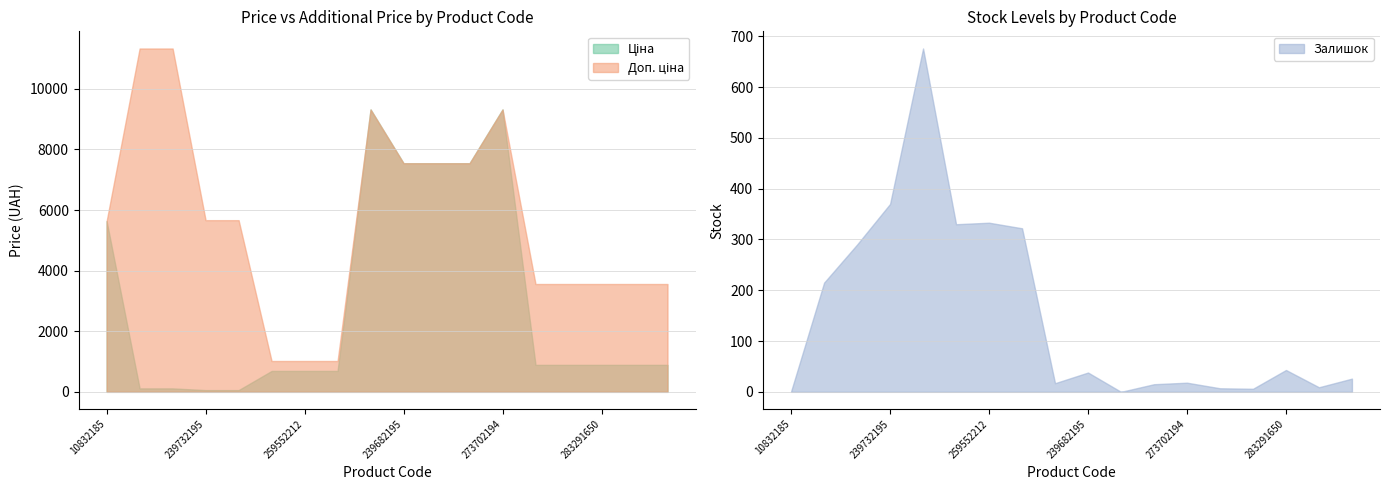

How many distinct data groups are displayed?

3